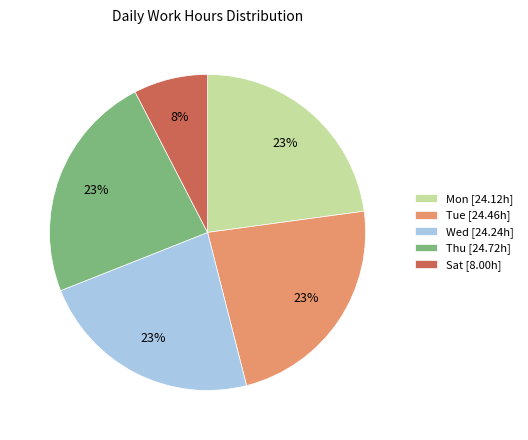

Is Tue [24.46h] the majority of the pie?

No